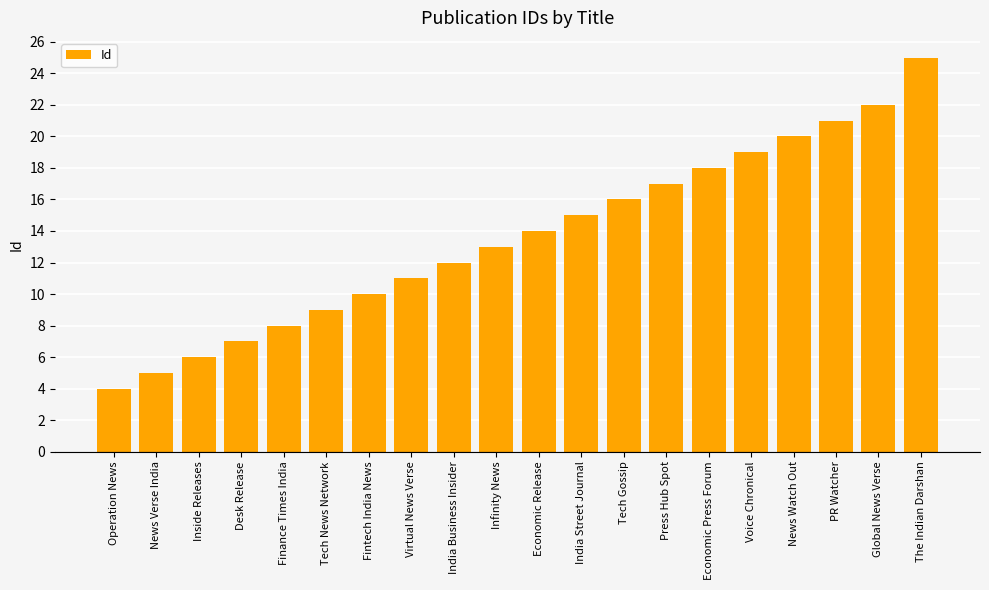

Which has a higher value, India Business Insider or Finance Times India?

India Business Insider